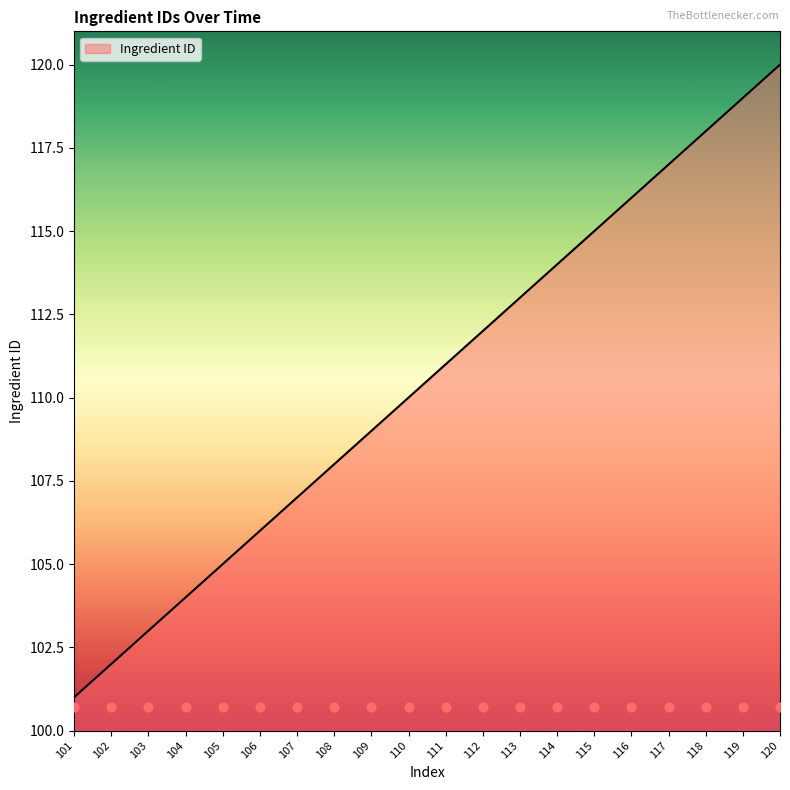

Approximately how many times larger is the value at 111 compared to 115?

1.0